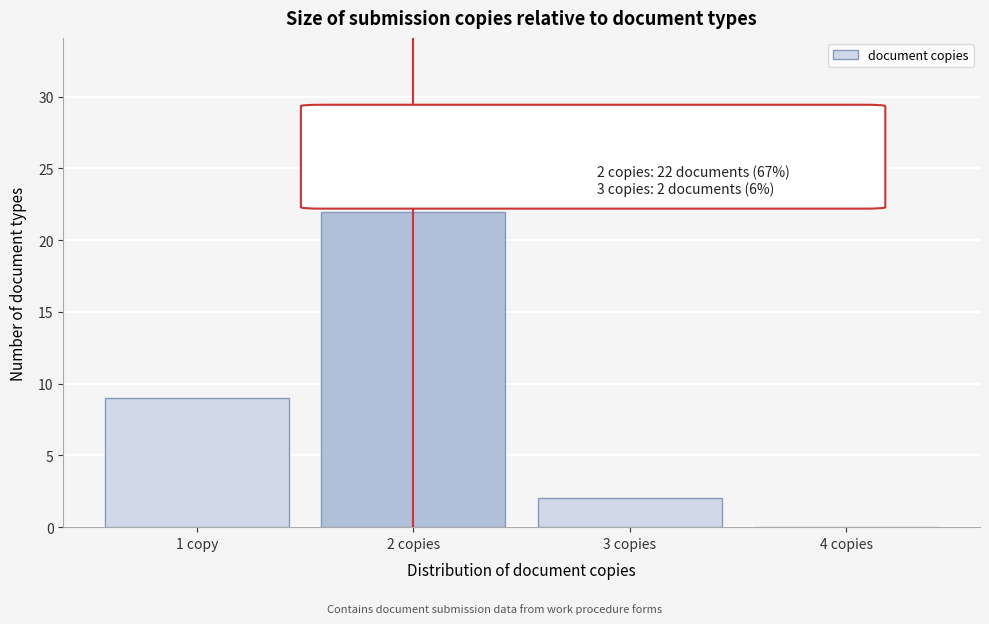

Reading left to right, extract all data points from this chart.

1 copy=9	2 copies=22	3 copies=2	4 copies=0